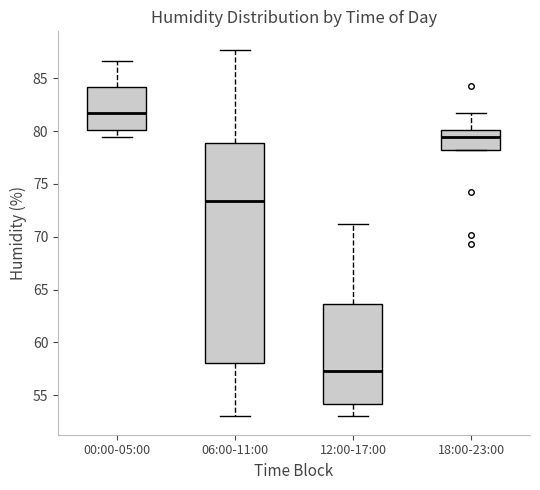

Reading left to right, transcribe this box plot: for each box, give where its median line is, the range the box spans, and where its two whiskers end, as read against the y-axis. The values are not printed on the chart, so give them approximately, as read against the axis.

00:00-05:00: median 81.5, box 80.0 to 84.0, whiskers 79.5 to 86.5
06:00-11:00: median 73.5, box 58.0 to 79.0, whiskers 53.0 to 87.5
12:00-17:00: median 57.5, box 54.0 to 63.5, whiskers 53.0 to 71.0
18:00-23:00: median 79.5, box 78.0 to 80.0, whiskers 78.0 to 81.5